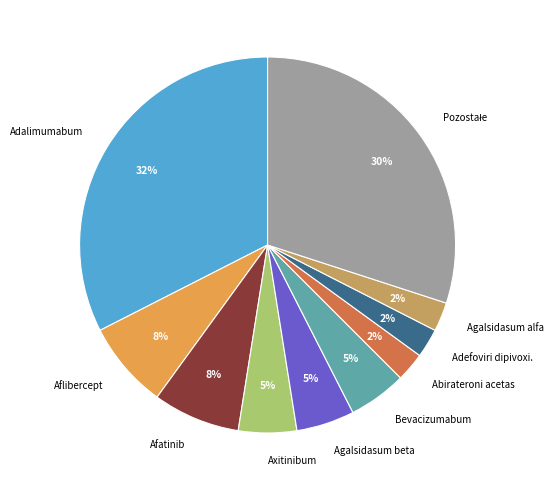

To the nearest percent, what is the average slice percentage?

10%